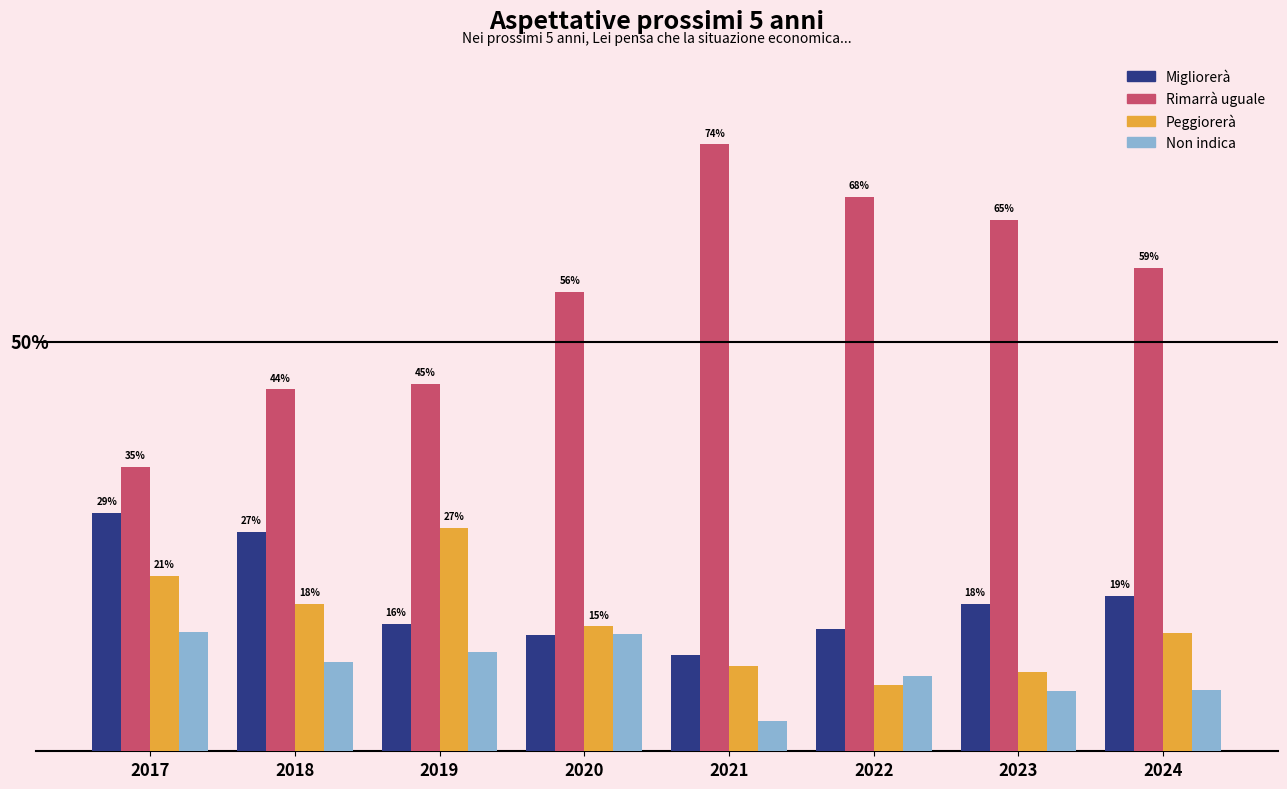

Is the value of Peggiorerà at 2017 greater than the value of Non indica at 2018?

Yes